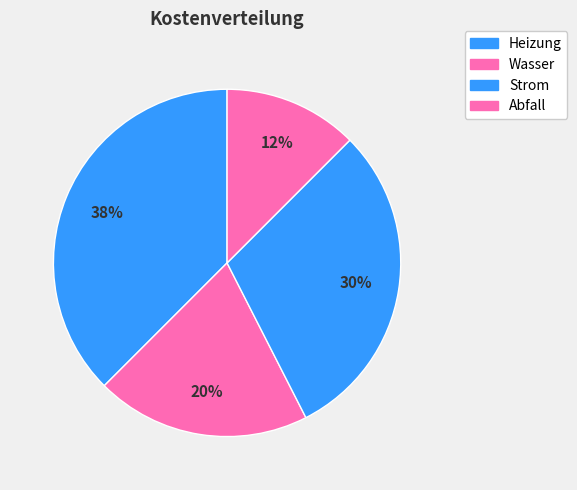

How many segments does this pie chart have?

4